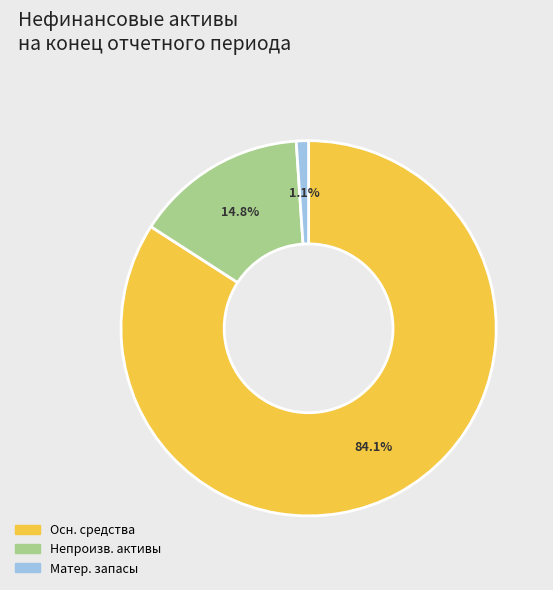

Does any single category account for the majority?

Yes